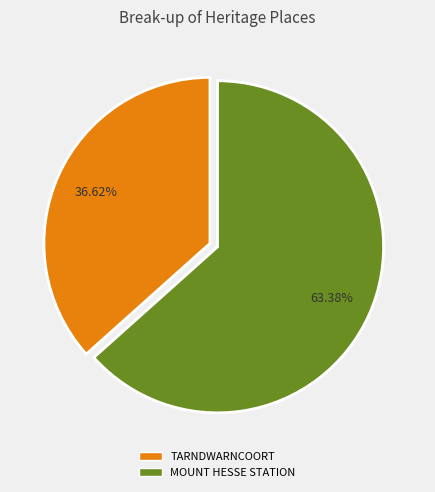

The MOUNT HESSE STATION slice represents 76% of the pie. True or false?

False